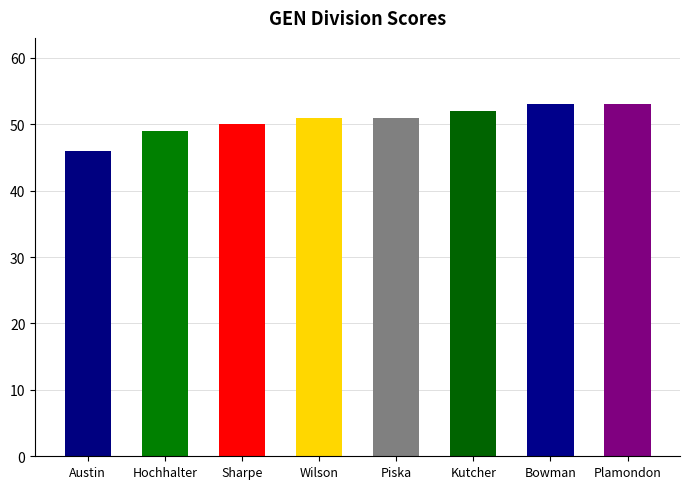

What is the maximum value shown in the chart?

53